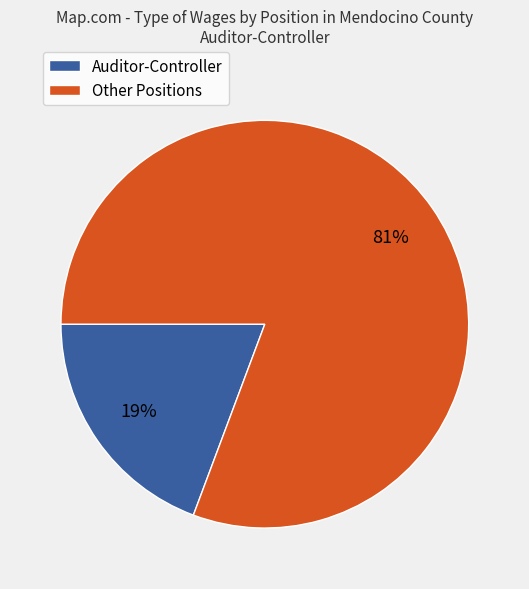

Is there a majority slice in this chart?

Yes